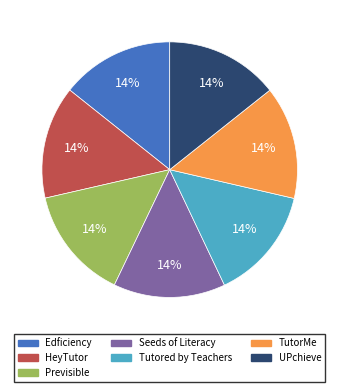

What is the ratio of the value at UPchieve to the value at Tutored by Teachers?

1.0